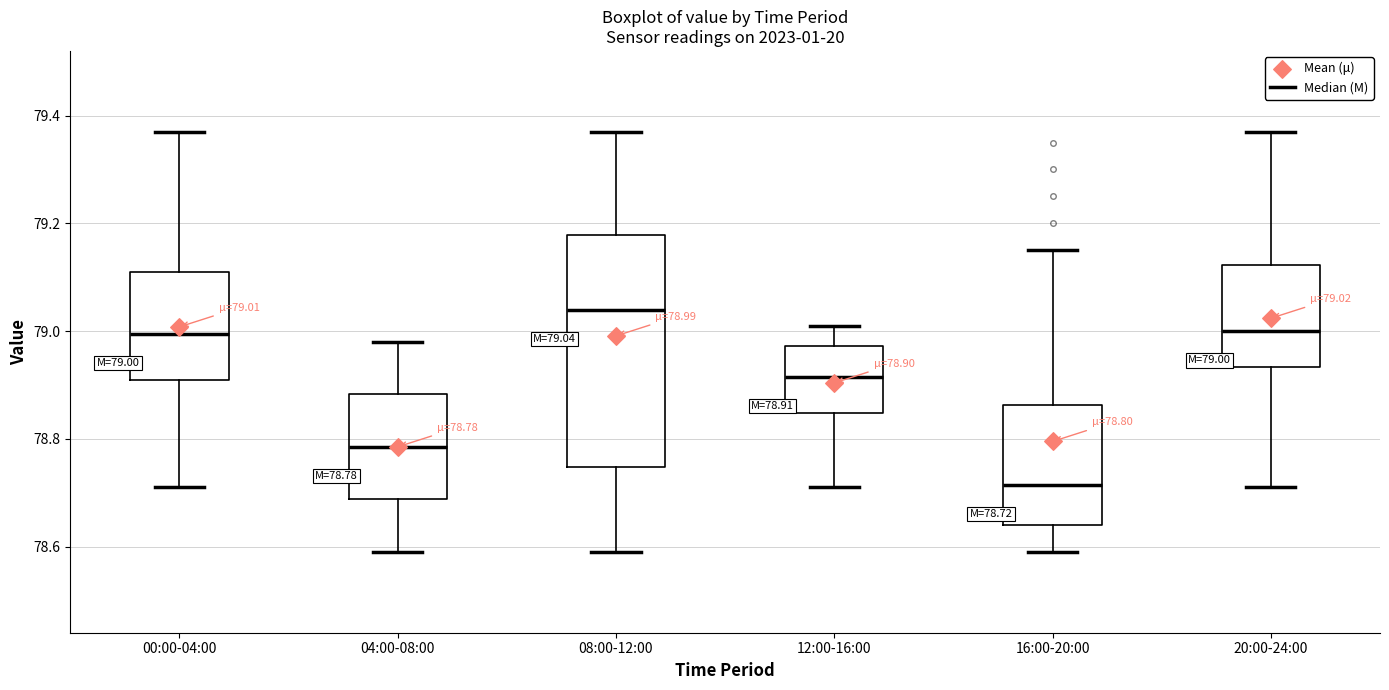

Which box has the lowest median line?

16:00-20:00